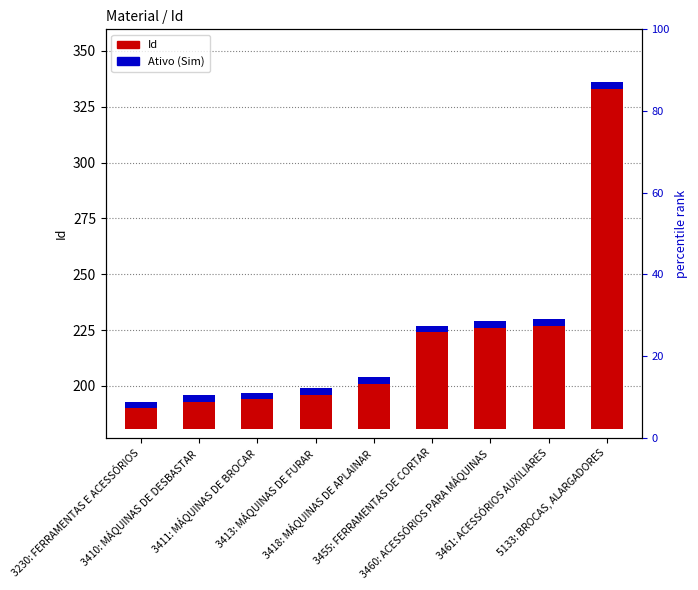

What is the label of the 7th bar from the left?

3460: ACESSÓRIOS PARA MÁQUINAS